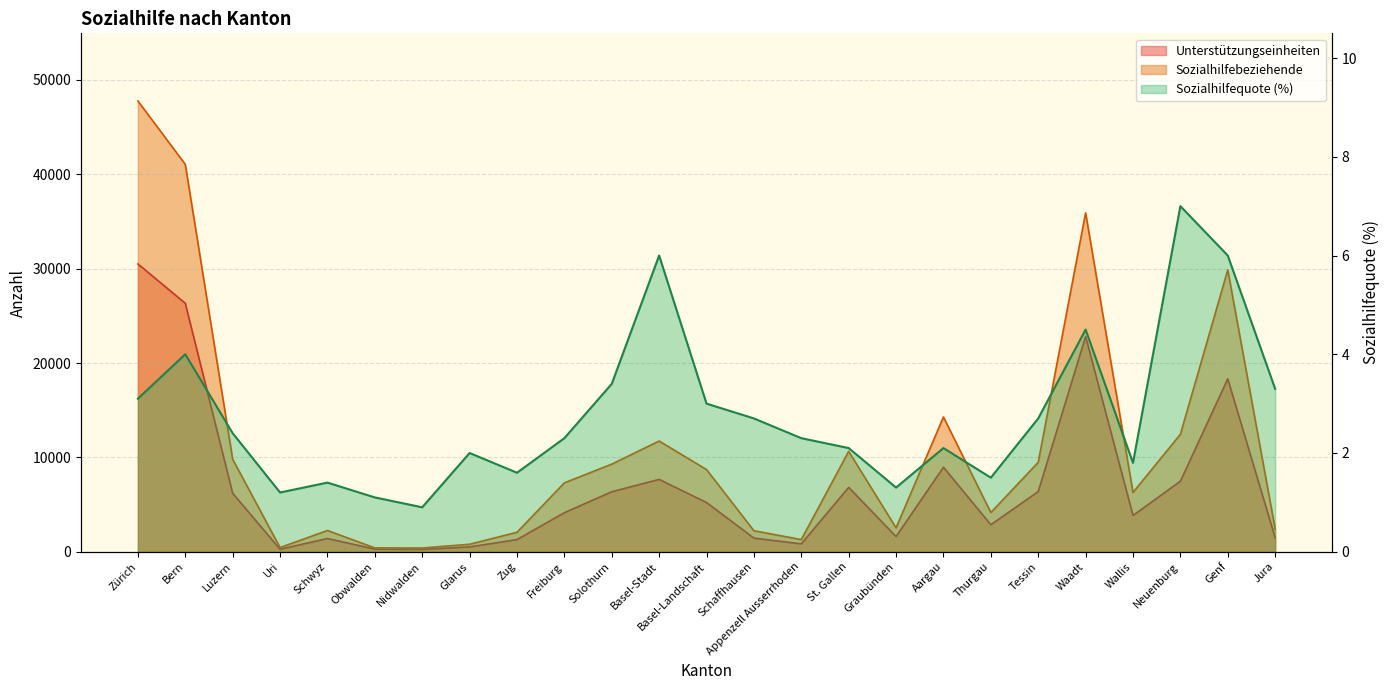

What is the spread (max minus min) of values at Genf?

29861.0